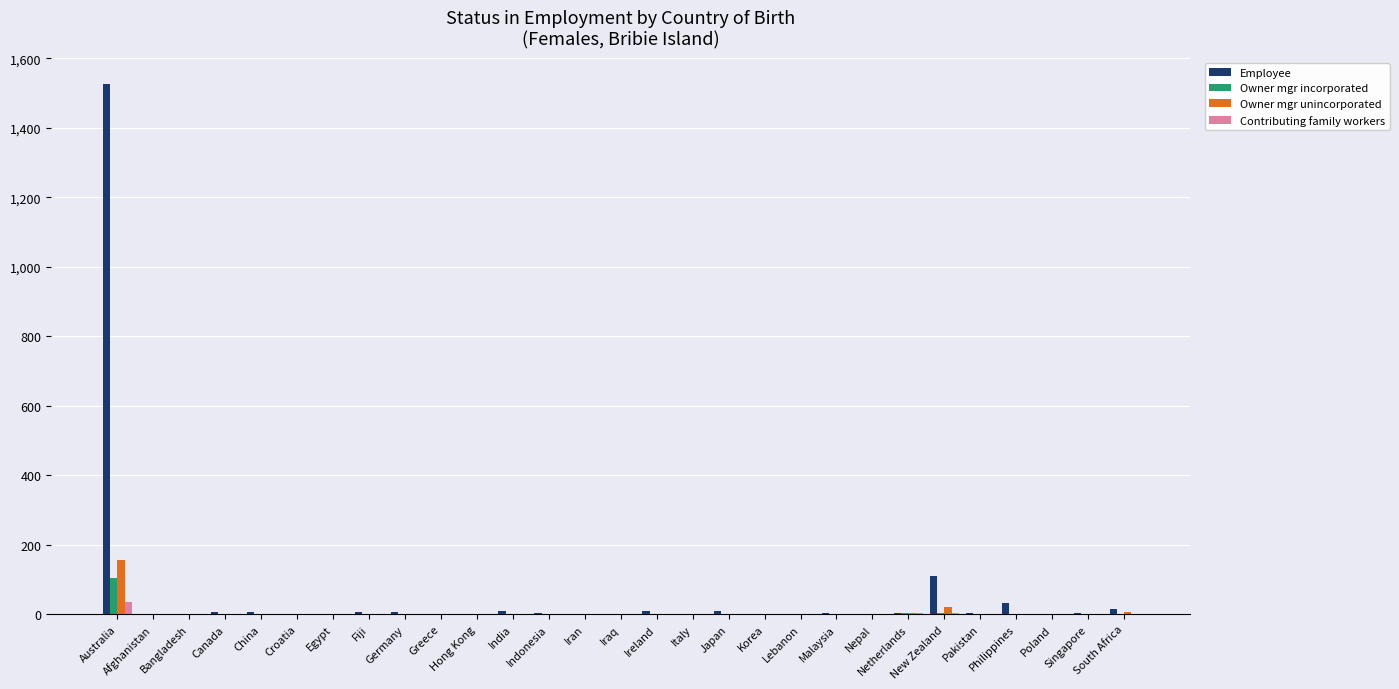

What is the sum of all Contributing family workers values?

41